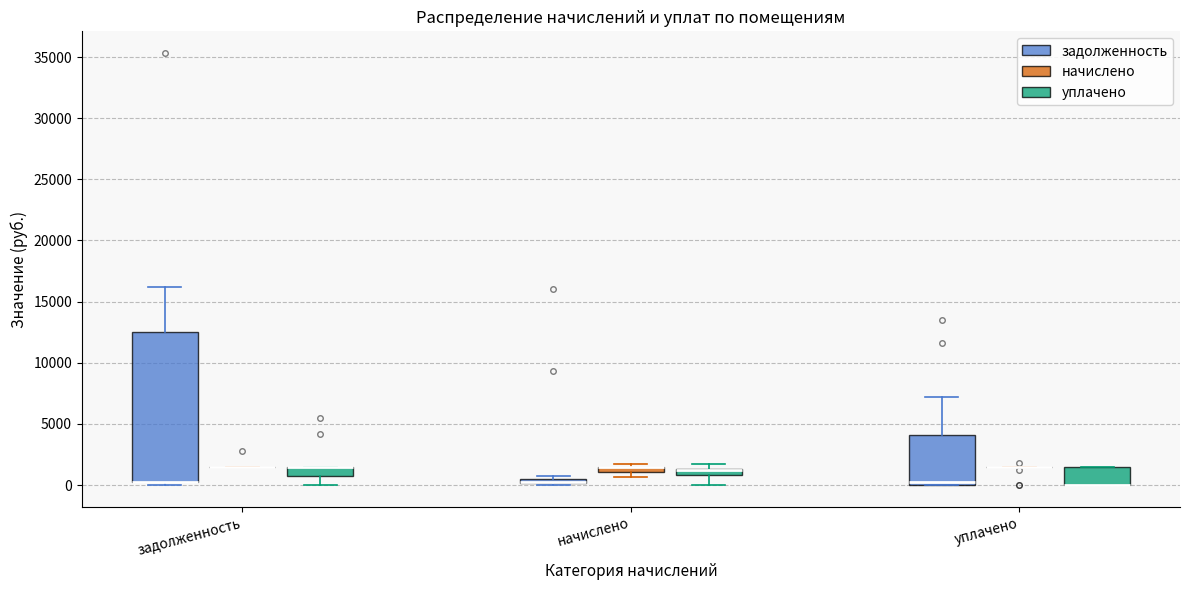

Where is the upper edge of the box for начислено (задолженность) on the y-axis? The values are not printed on the chart, so give them approximately, as read against the axis.

500